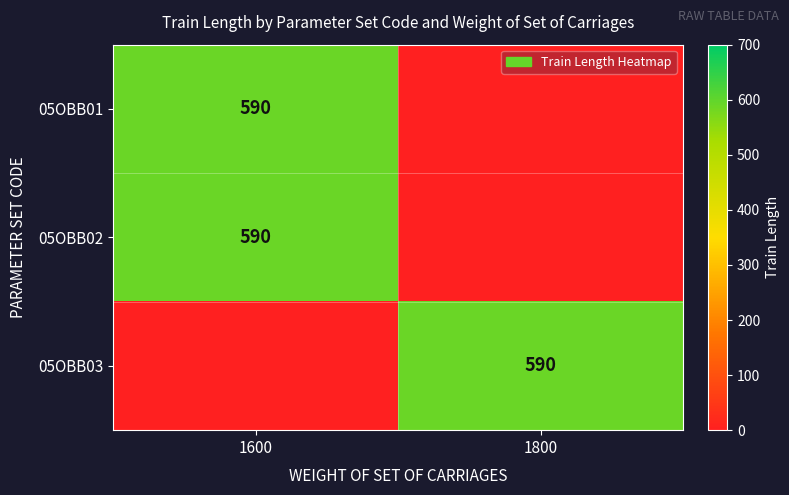

Is it true that 05OBB01 equals 590 at 1600?

True